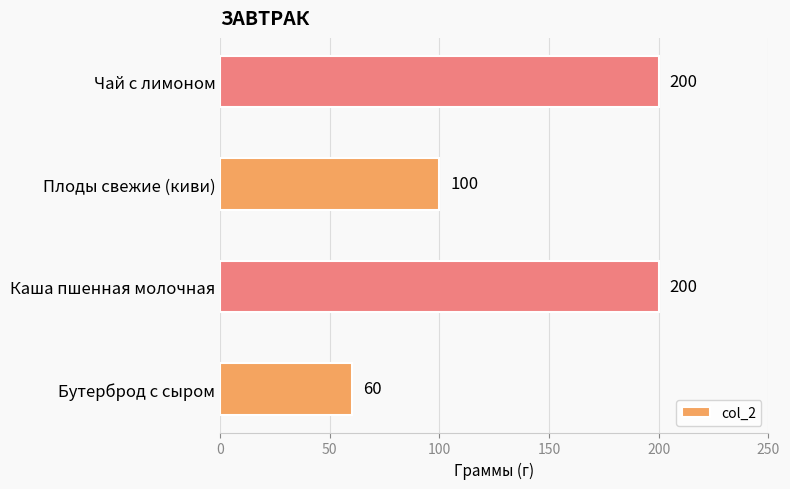

What is the difference between the second highest and minimum values?

140